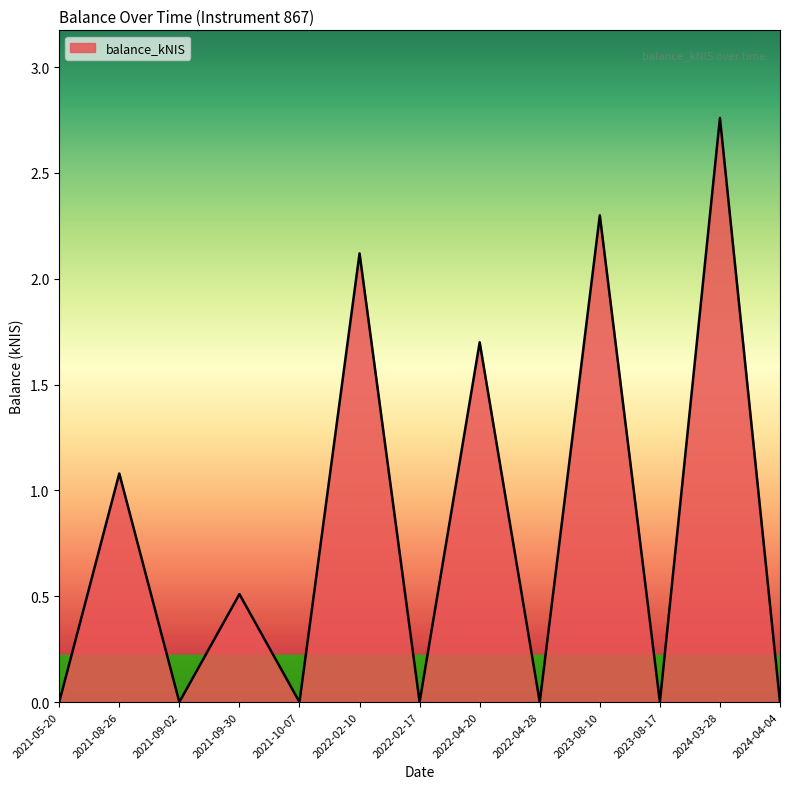

Is it true that the value at 2021-05-20 is 0.0?

True